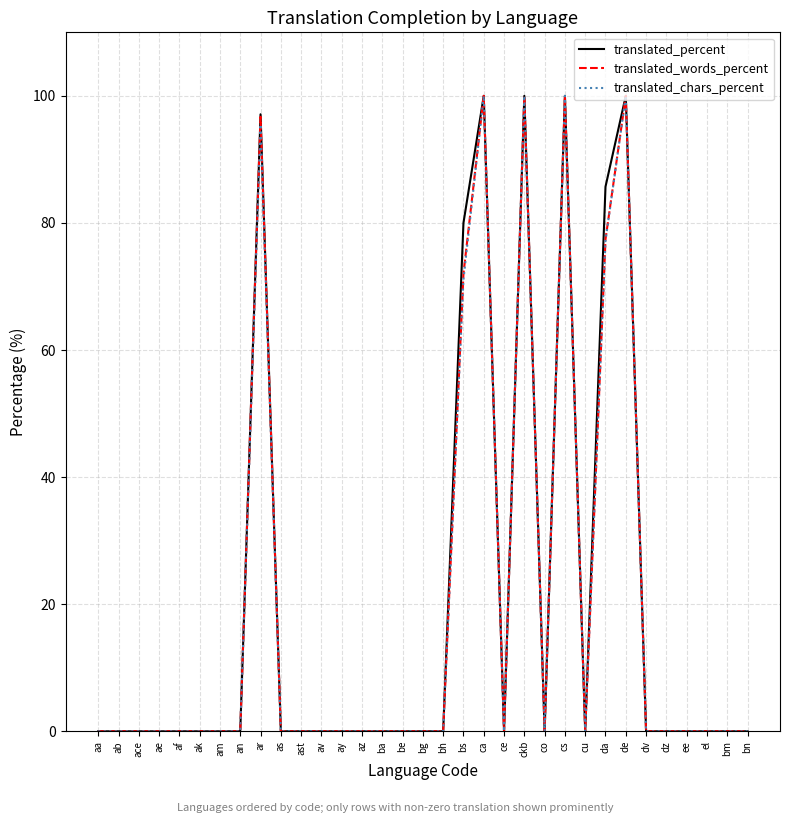

What is the maximum value for translated_percent?

100.0